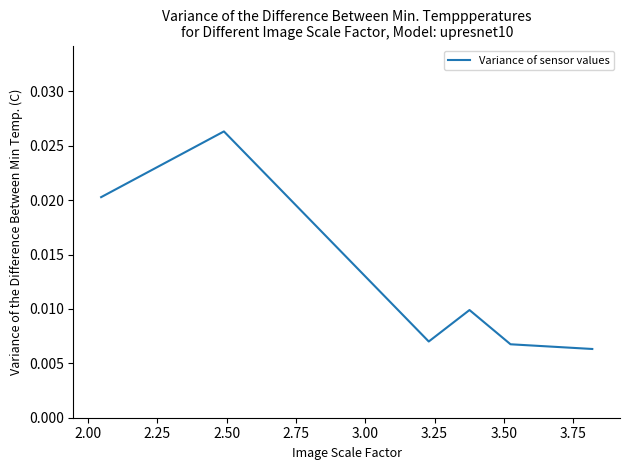

Is this an area chart (filled region under the line)?

No